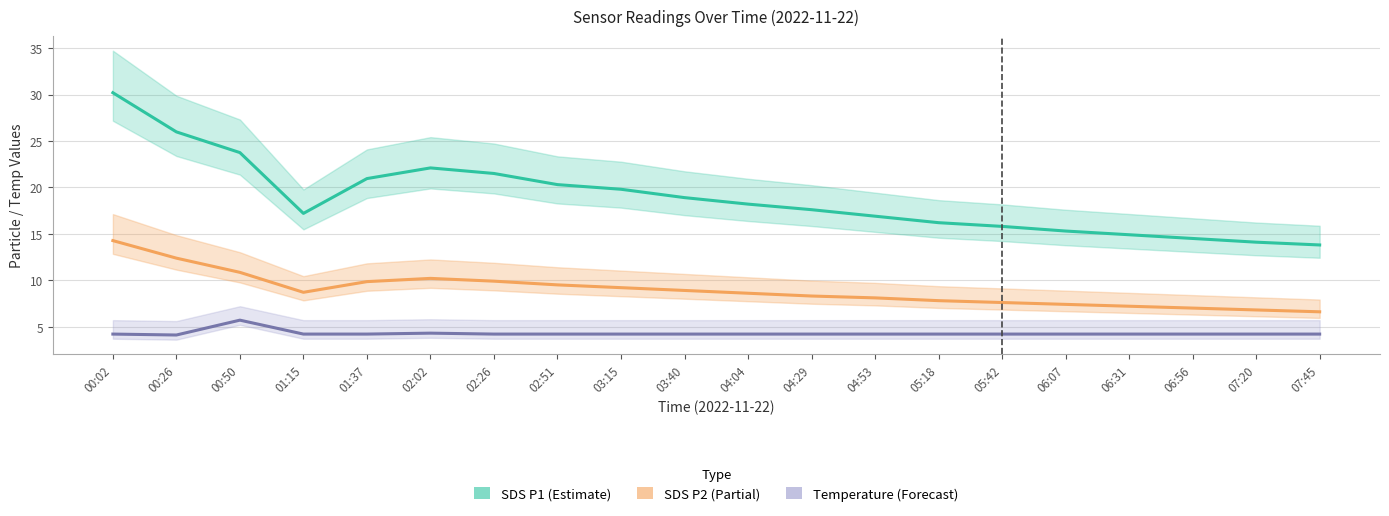

Which category has the lowest value in the SDS P1 (Estimate) series?

07:45